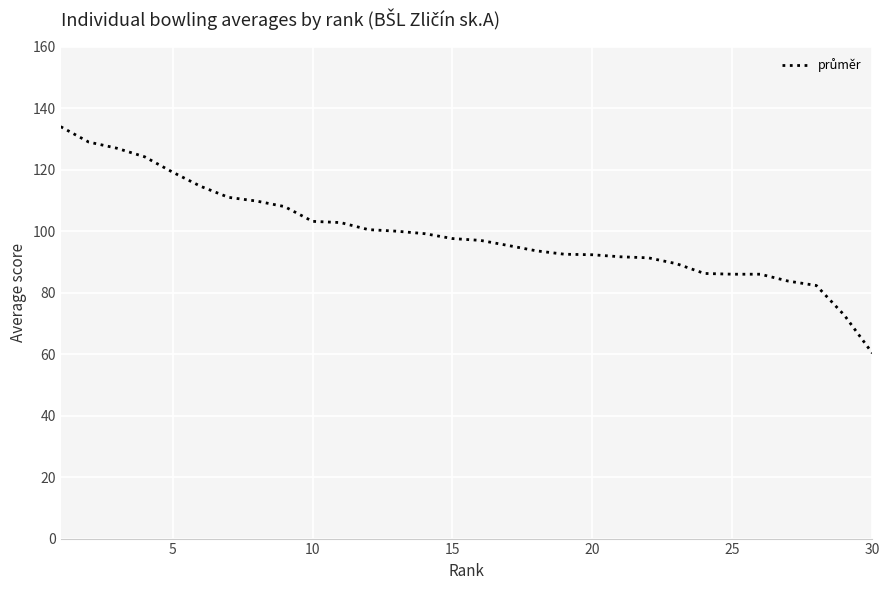

What is the greatest value displayed?

134.0